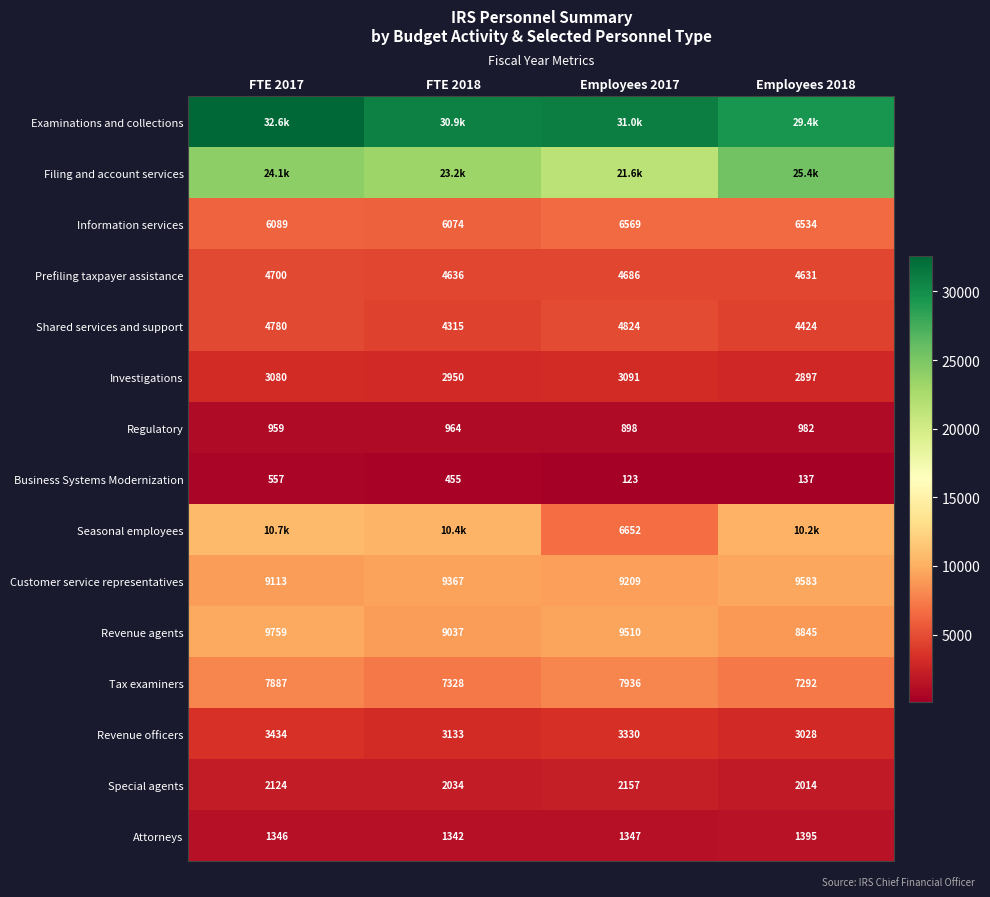

At how many categories does at least one series exceed 11614?

4